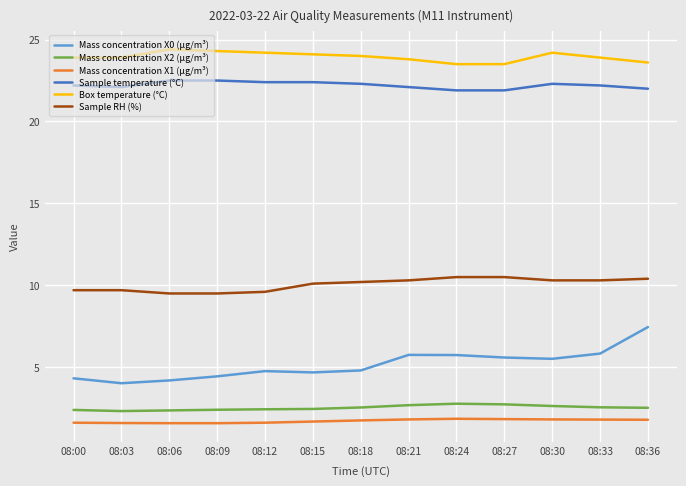

What value does the Sample temperature (°C) series have at 08:03?

22.1